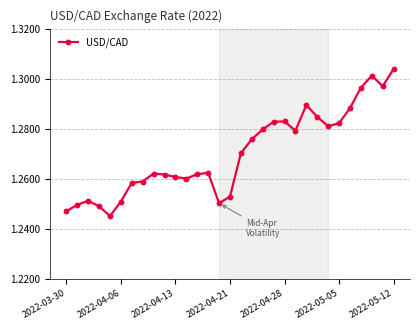

Count the values in the range 1 to 2.

31